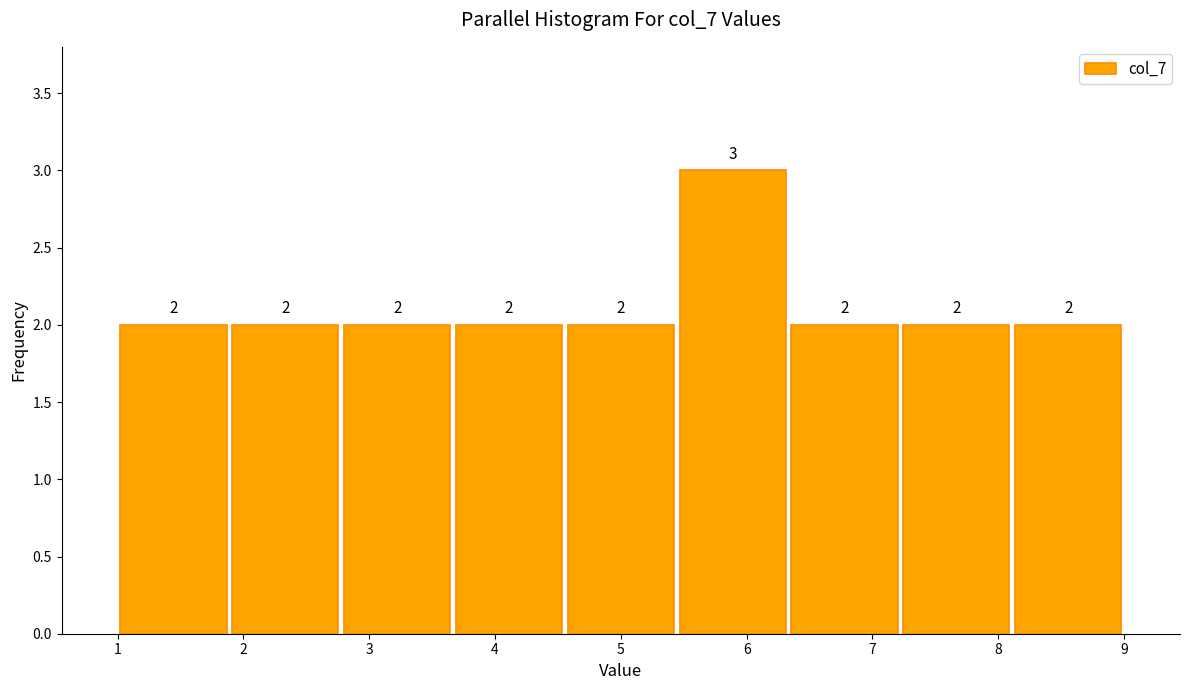

Reading left to right, transcribe this chart: for each bar, give the range it covers on the x-axis and its height. The bar edges are not printed on the chart, so give them approximately, as read against the axis.

1.0 to 1.9: 2
1.9 to 2.8: 2
2.8 to 3.7: 2
3.7 to 4.6: 2
4.6 to 5.4: 2
5.4 to 6.3: 3
6.3 to 7.2: 2
7.2 to 8.1: 2
8.1 to 9.0: 2